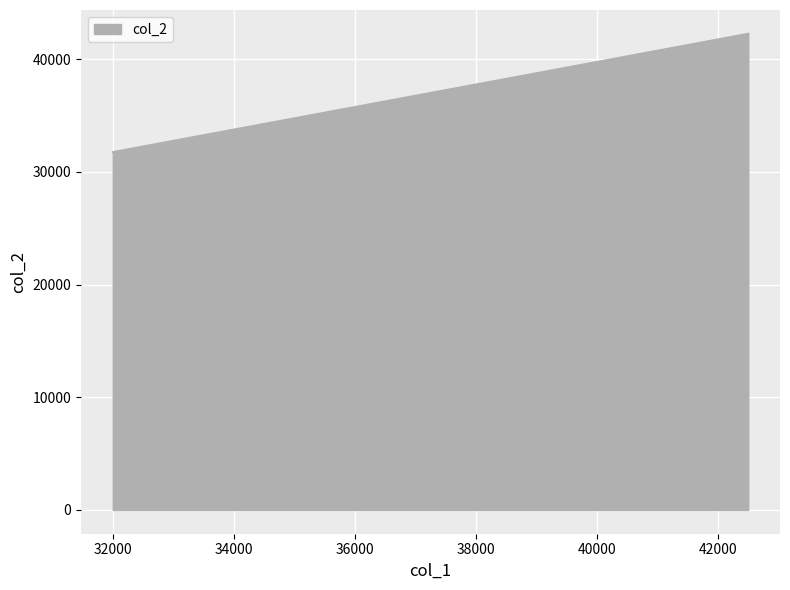

What is the smallest value displayed?

31745.0